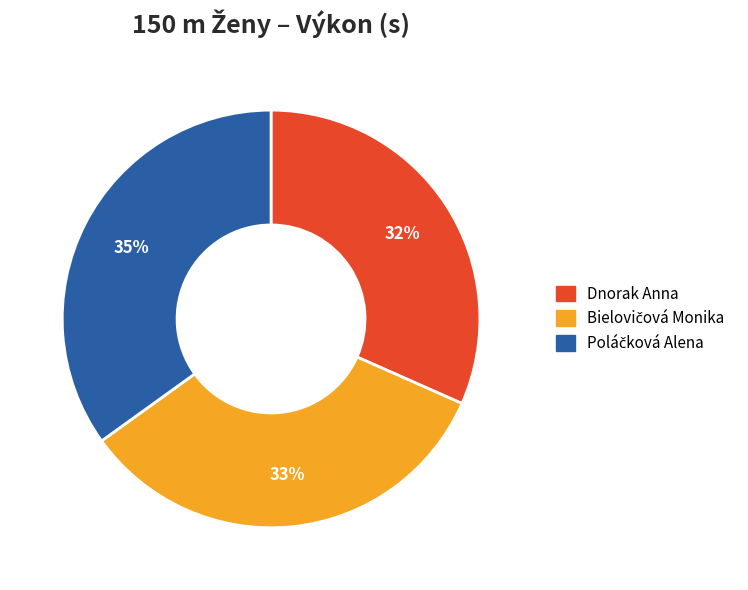

How many slices are in this pie chart?

3